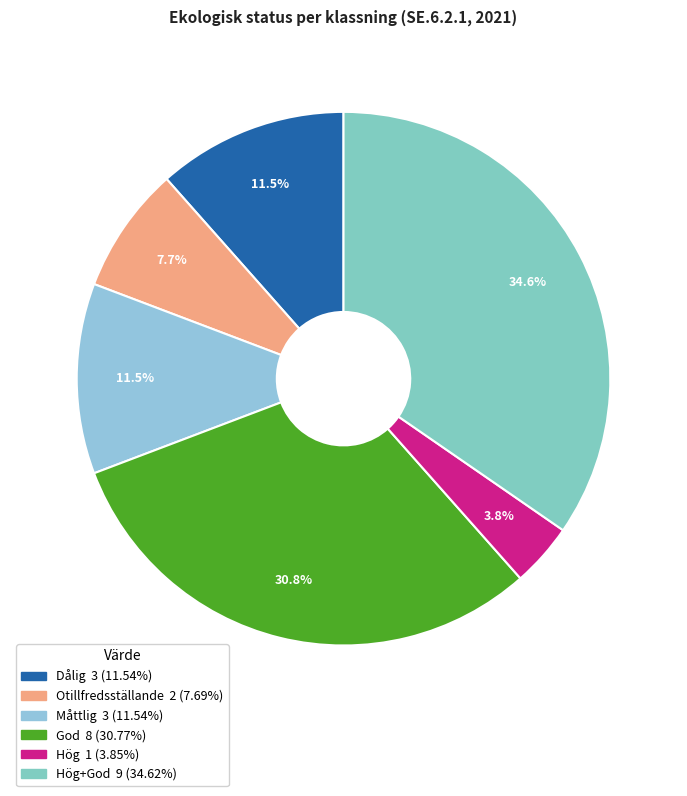

How many segments does this pie chart have?

6